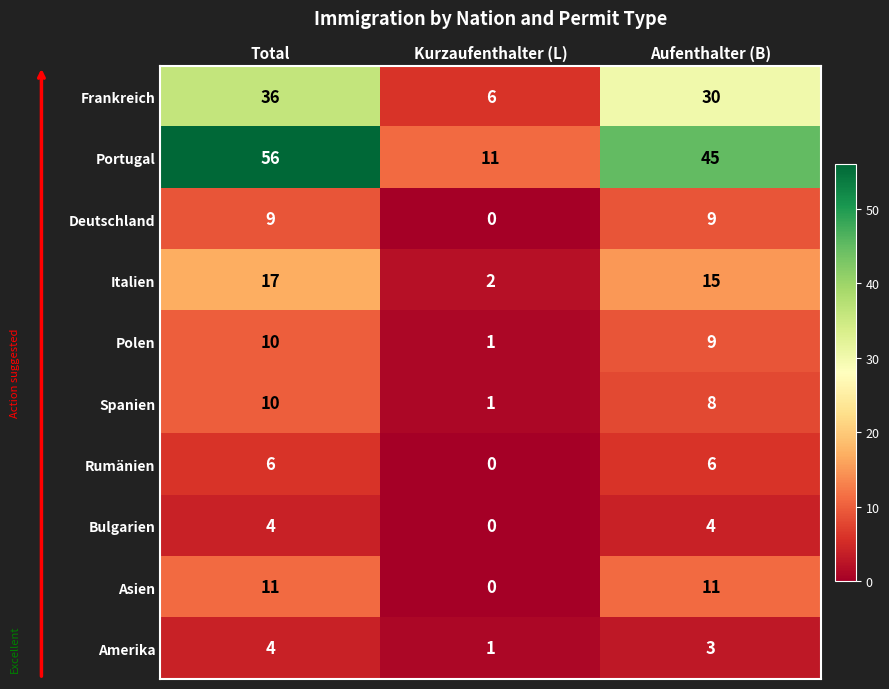

List the labels in order of Italien value, largest first.

Total, Aufenthalter (B), Kurzaufenthalter (L)